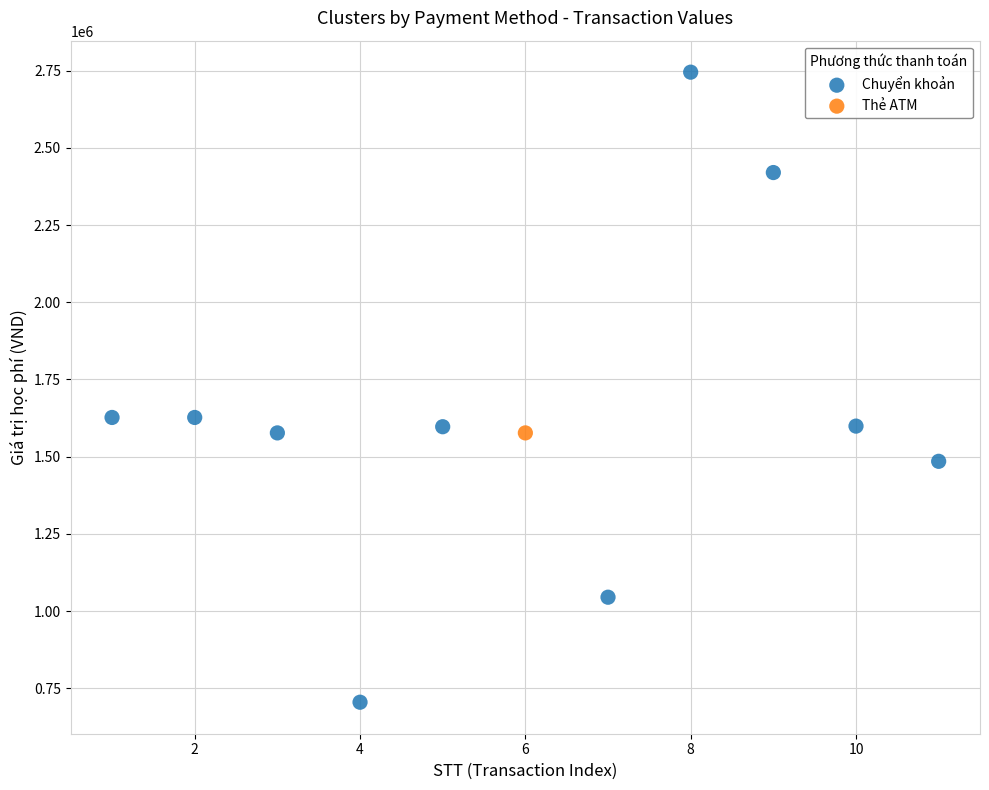

What are all the series names shown in the legend?

Chuyển khoản, Thẻ ATM